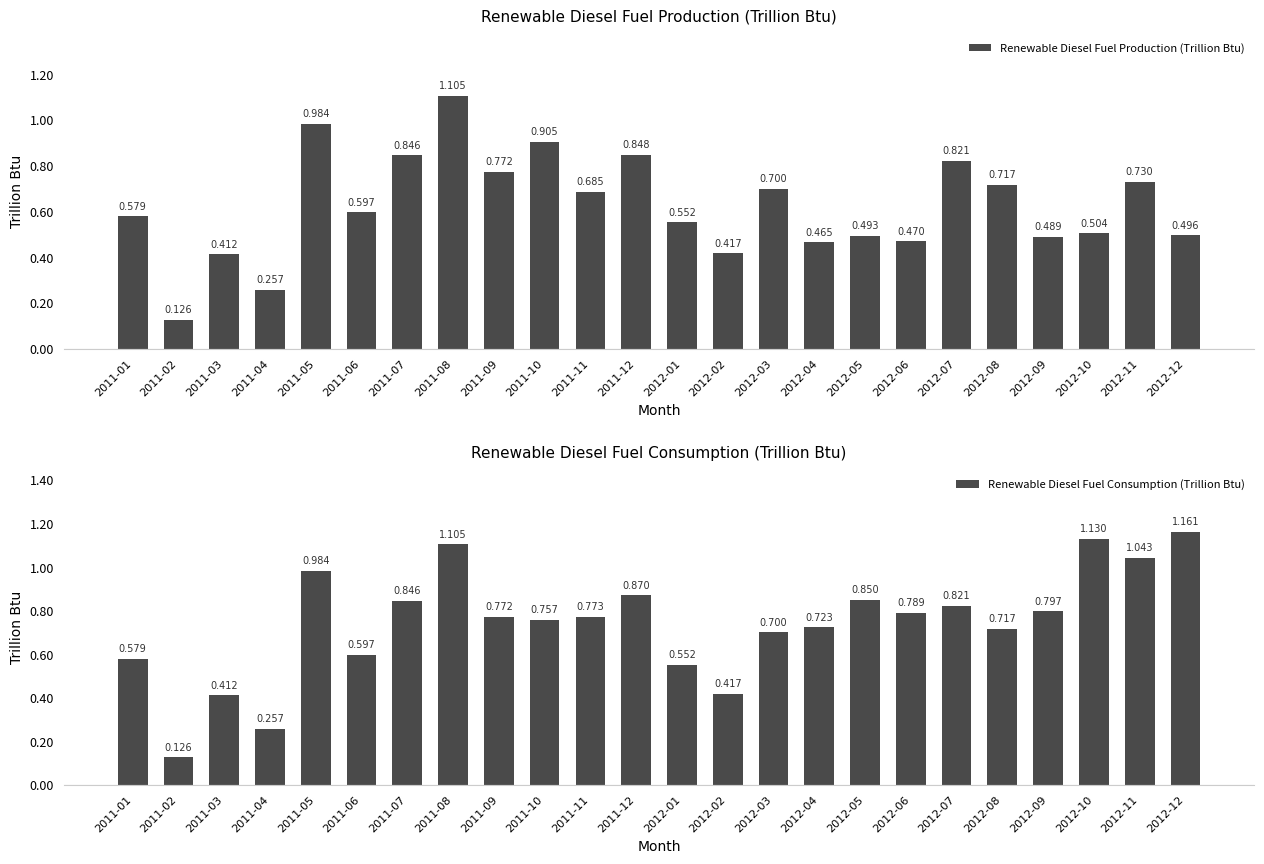

The value of Renewable Diesel Fuel Consumption (Trillion Btu) at 2011-05 is 1.6. True or false?

False